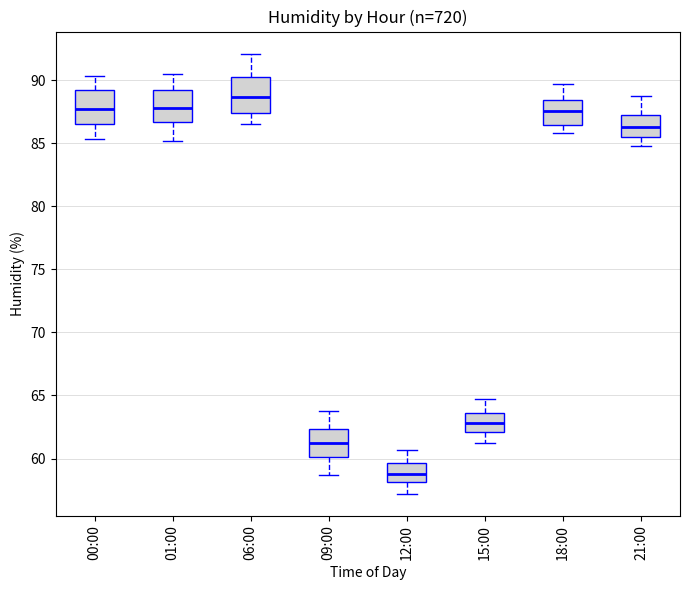

Where is the upper edge of the box for 09:00 on the y-axis? The values are not printed on the chart, so give them approximately, as read against the axis.

62.5